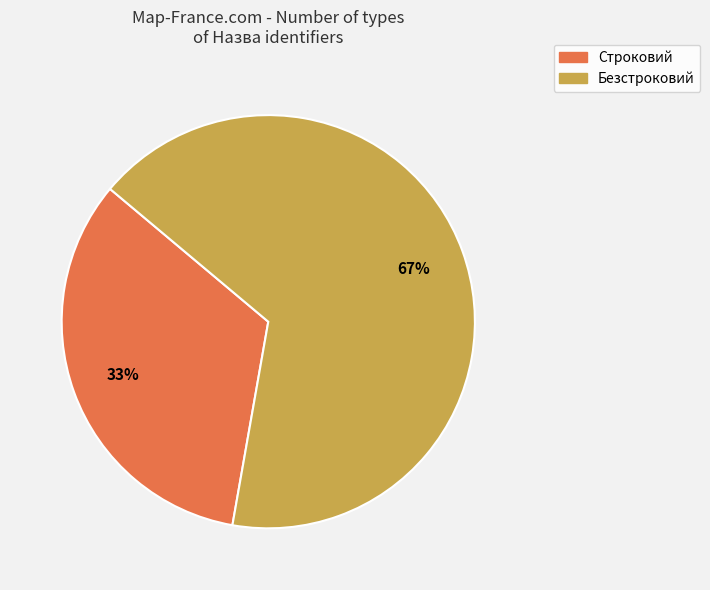

Which slice is the largest?

Безстроковий